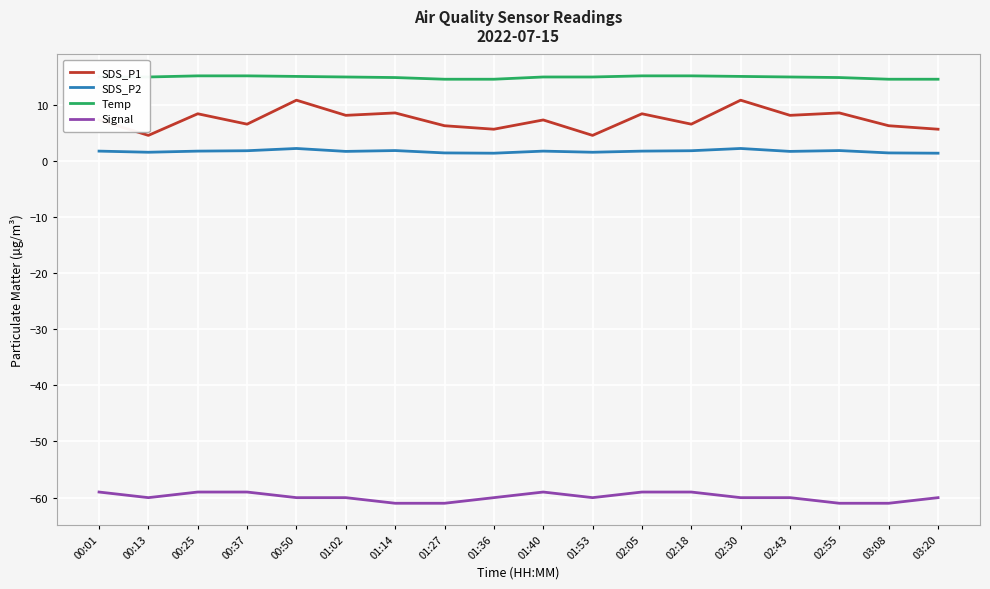

How many lines are shown in the chart?

4